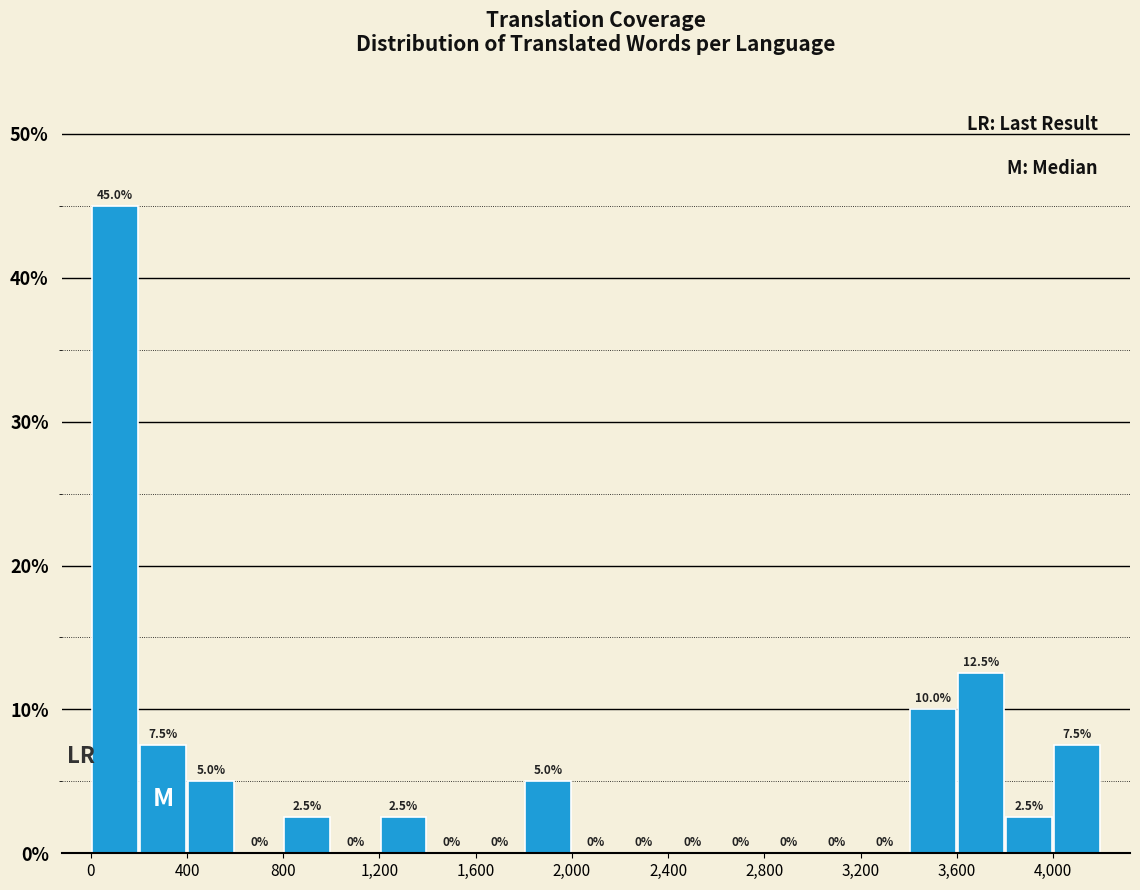

How tall is the bar that spans 4000 to 4200 on the x-axis?

7.5